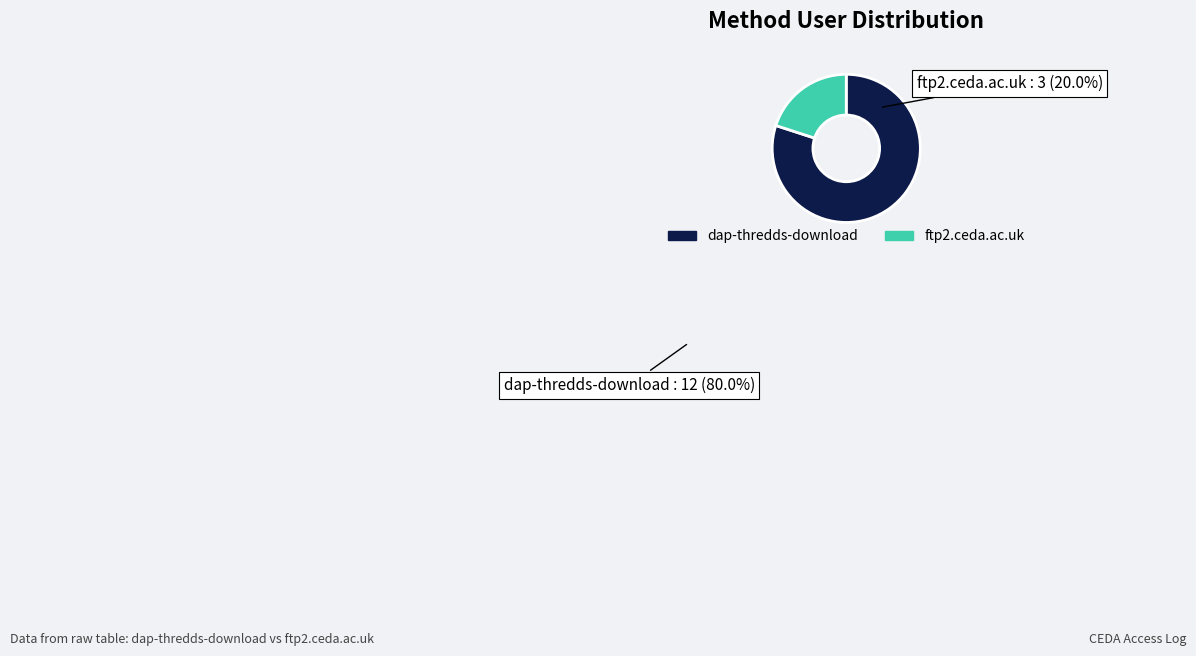

Is the sum of ftp2.ceda.ac.uk and dap-thredds-download greater than half?

Yes